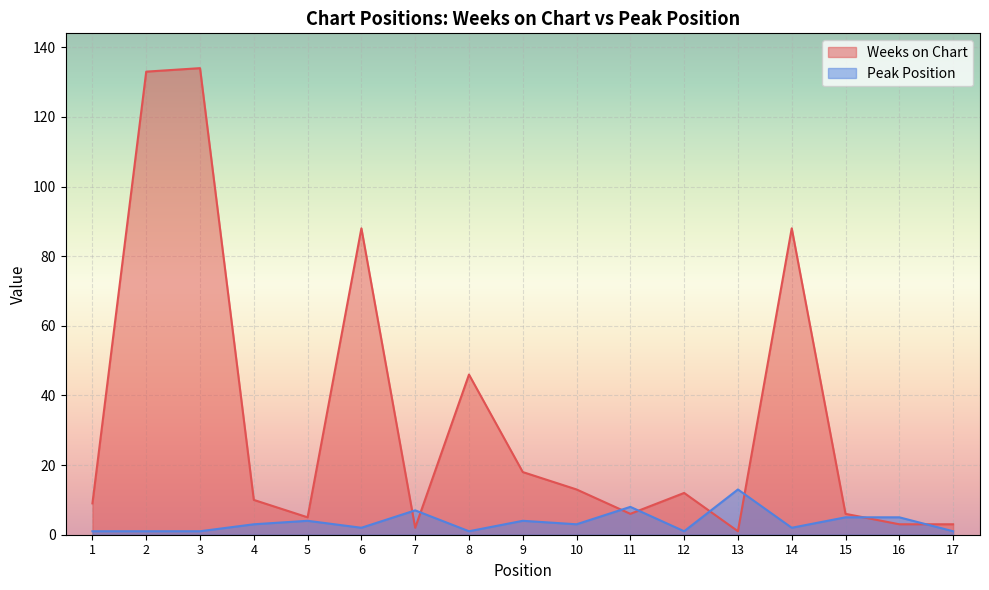

What is the total value across all series at 13?

14